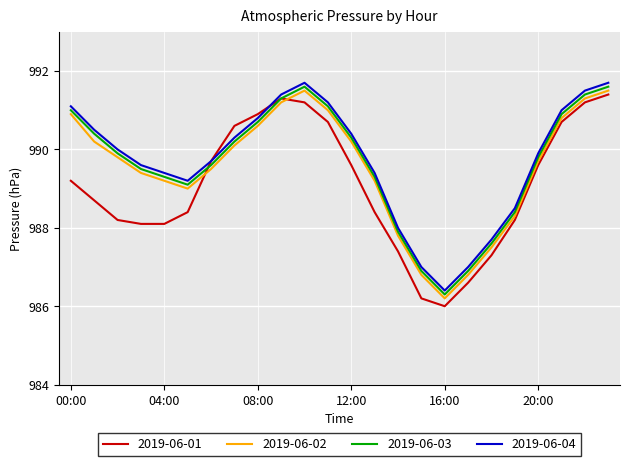

What is the minimum value for 2019-06-02?

986.2